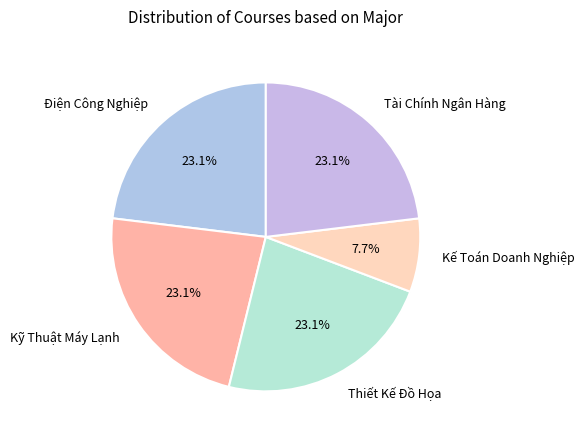

The Điện Công Nghiệp slice represents 32% of the pie. True or false?

False